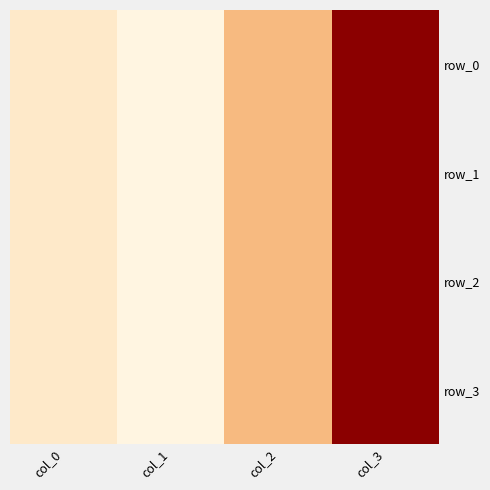

What is the total value across all series at col_3?

3156